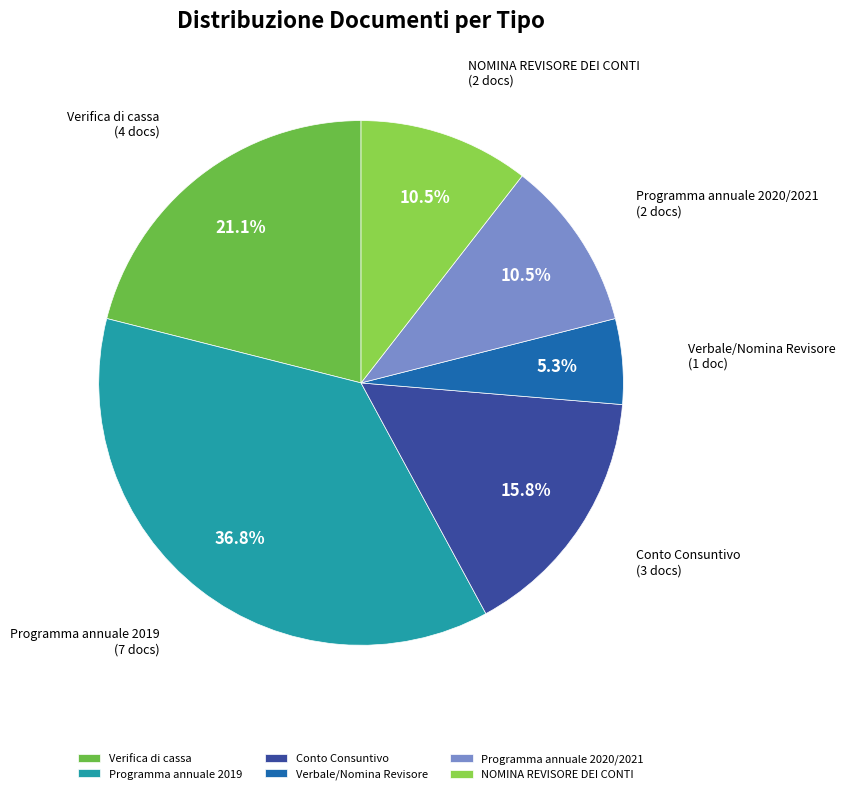

What is the smallest slice in the pie chart?

Verbale/Nomina Revisore